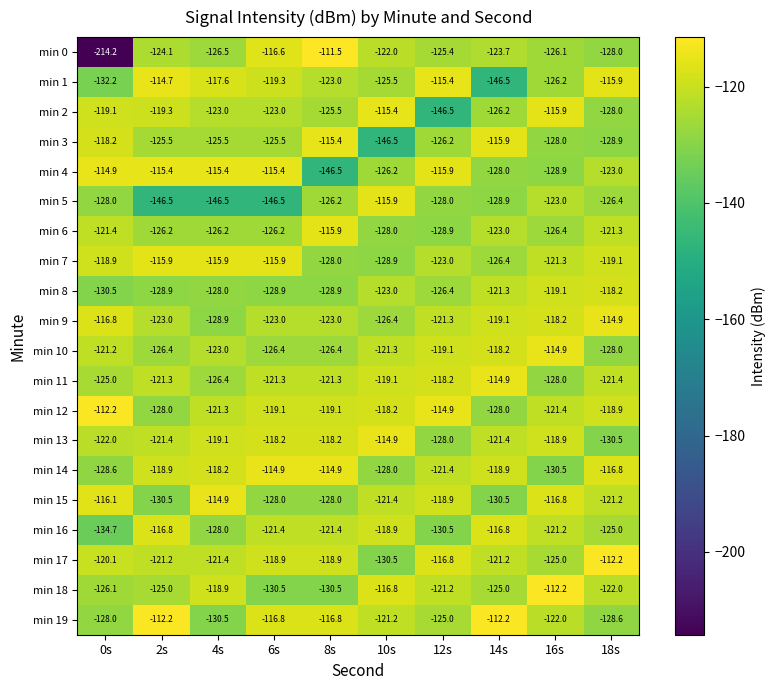

Which series has the largest range (max minus min)?

min 0